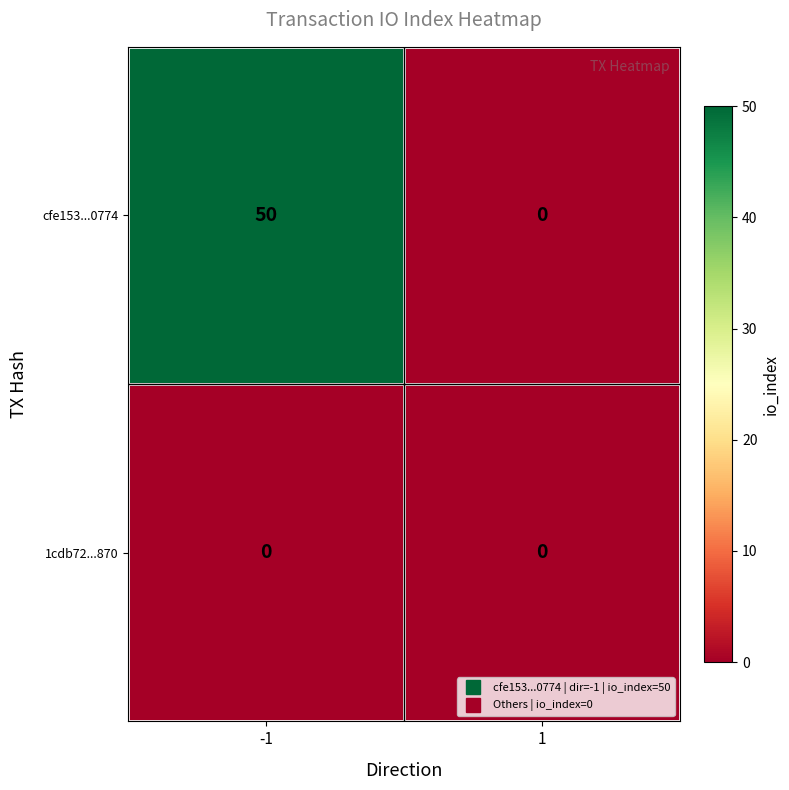

Reading right to left, transcribe all the data shown in this chart.

cfe153...0774: 0	50
1cdb72...870: 0	0